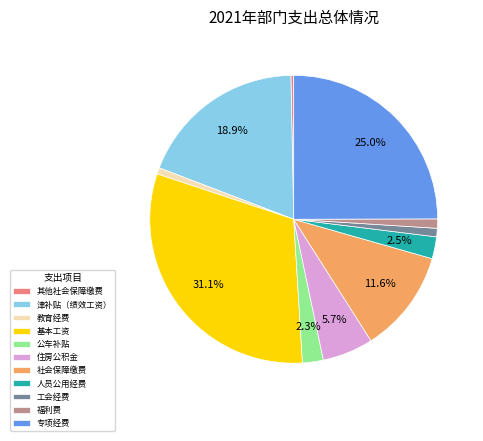

Combined, do 人员公用经费 and 教育经费 account for over 50%?

No